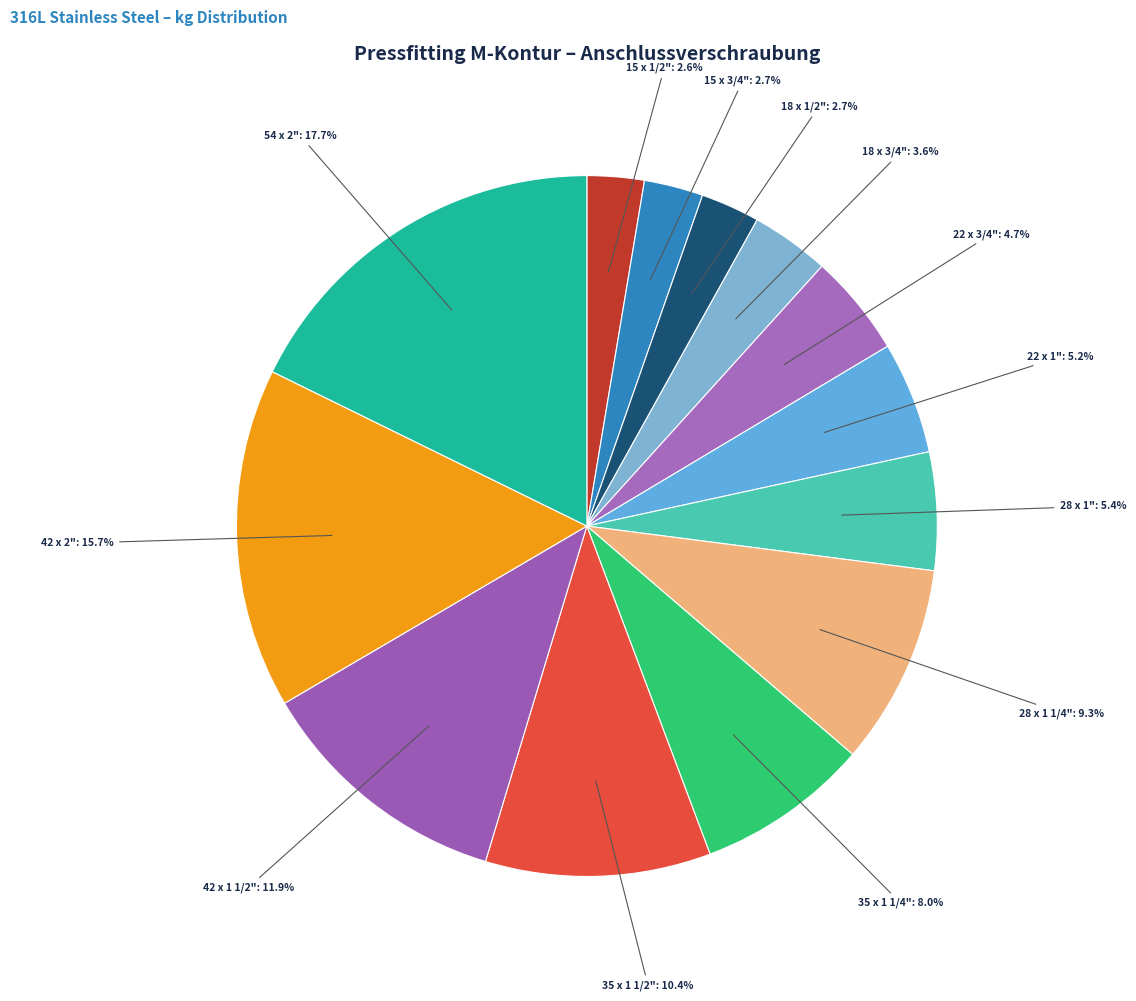

Which has a higher value, 35 x 1 1/4" or 22 x 3/4"?

35 x 1 1/4"